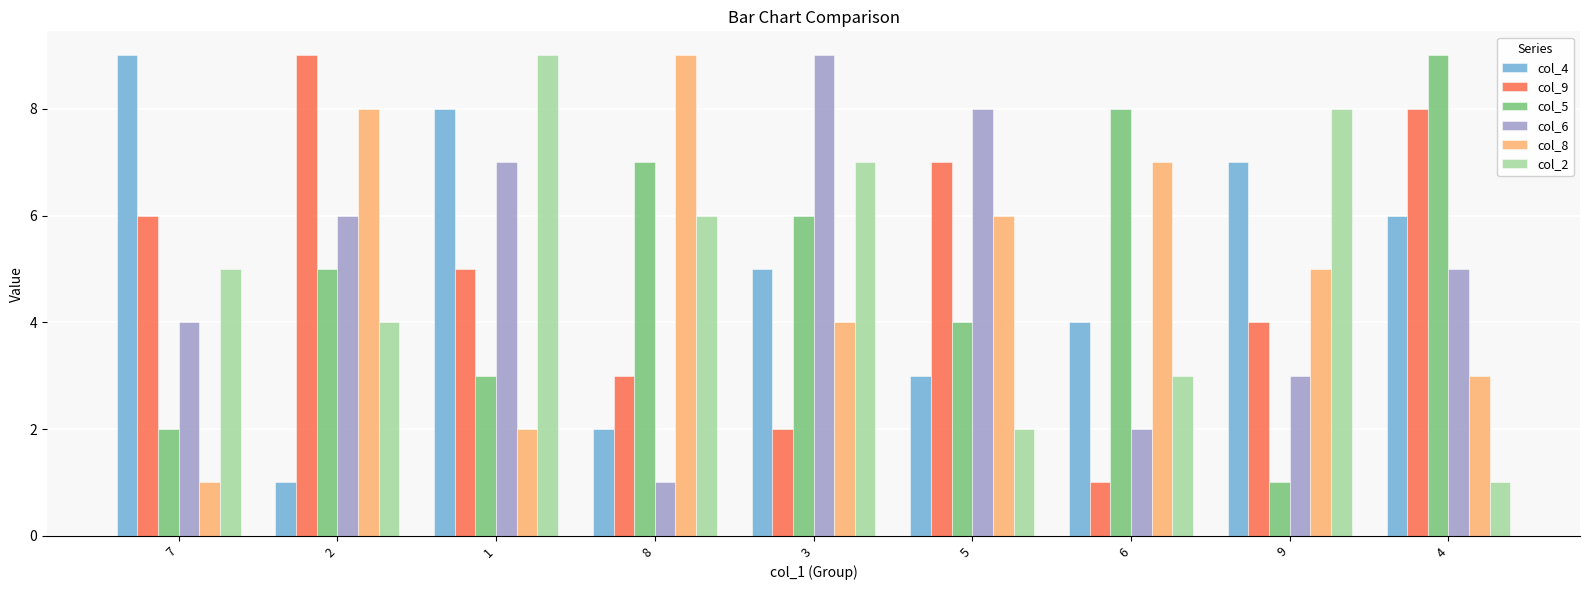

At how many categories does at least one series exceed 1?

9